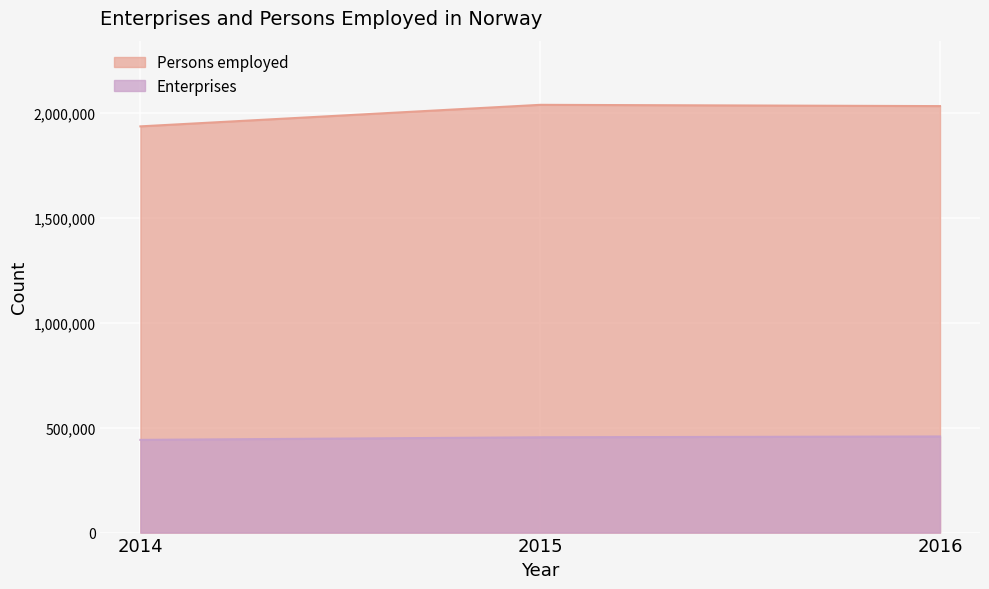

Which series has the largest range (max minus min)?

Persons employed